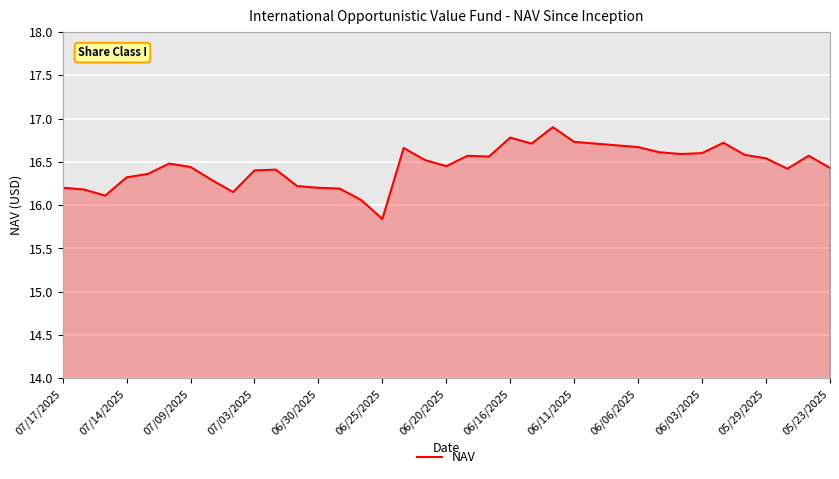

Does the chart display data point markers on the line(s)?

No